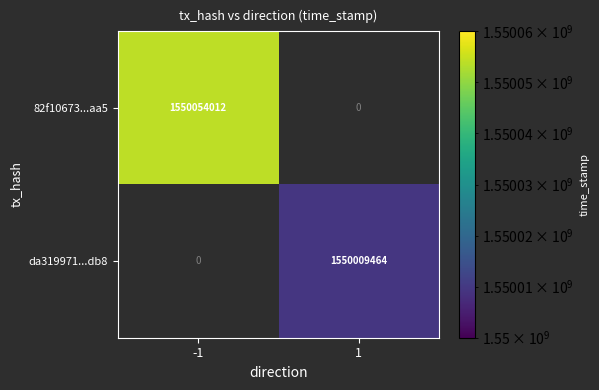

True or false: 82f10673...aa5 has a value of 1550054012 at -1.

True